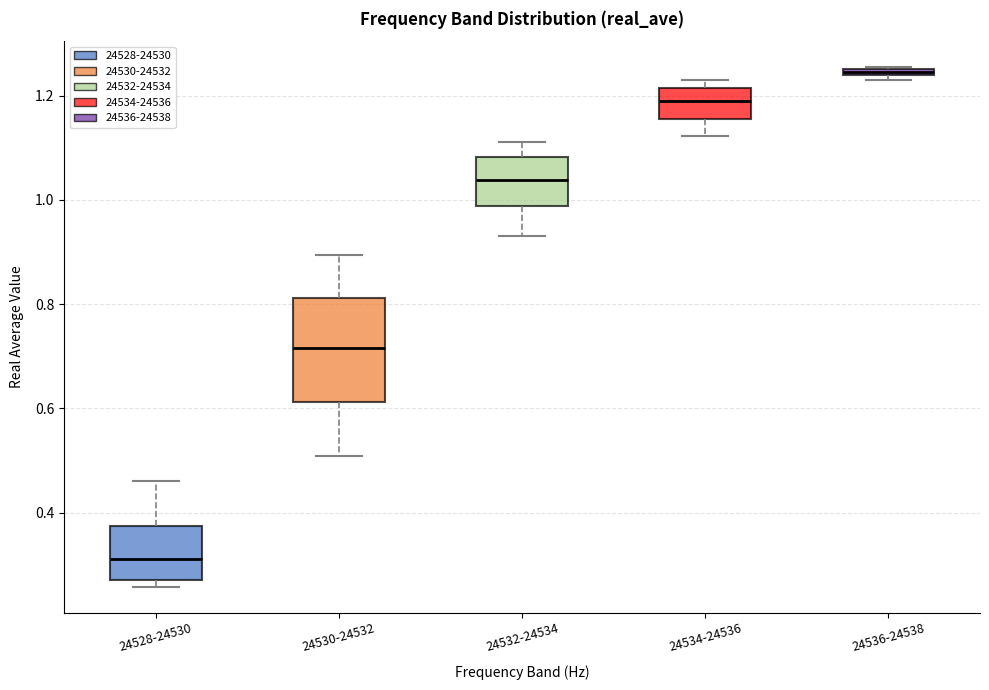

Which box's median line is the lowest?

24528-24530